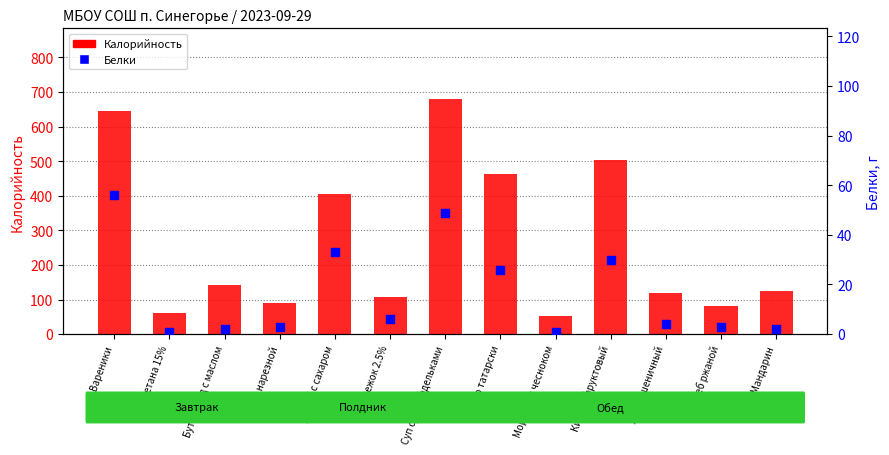

Which series contains the highest Y value?

Калорийность